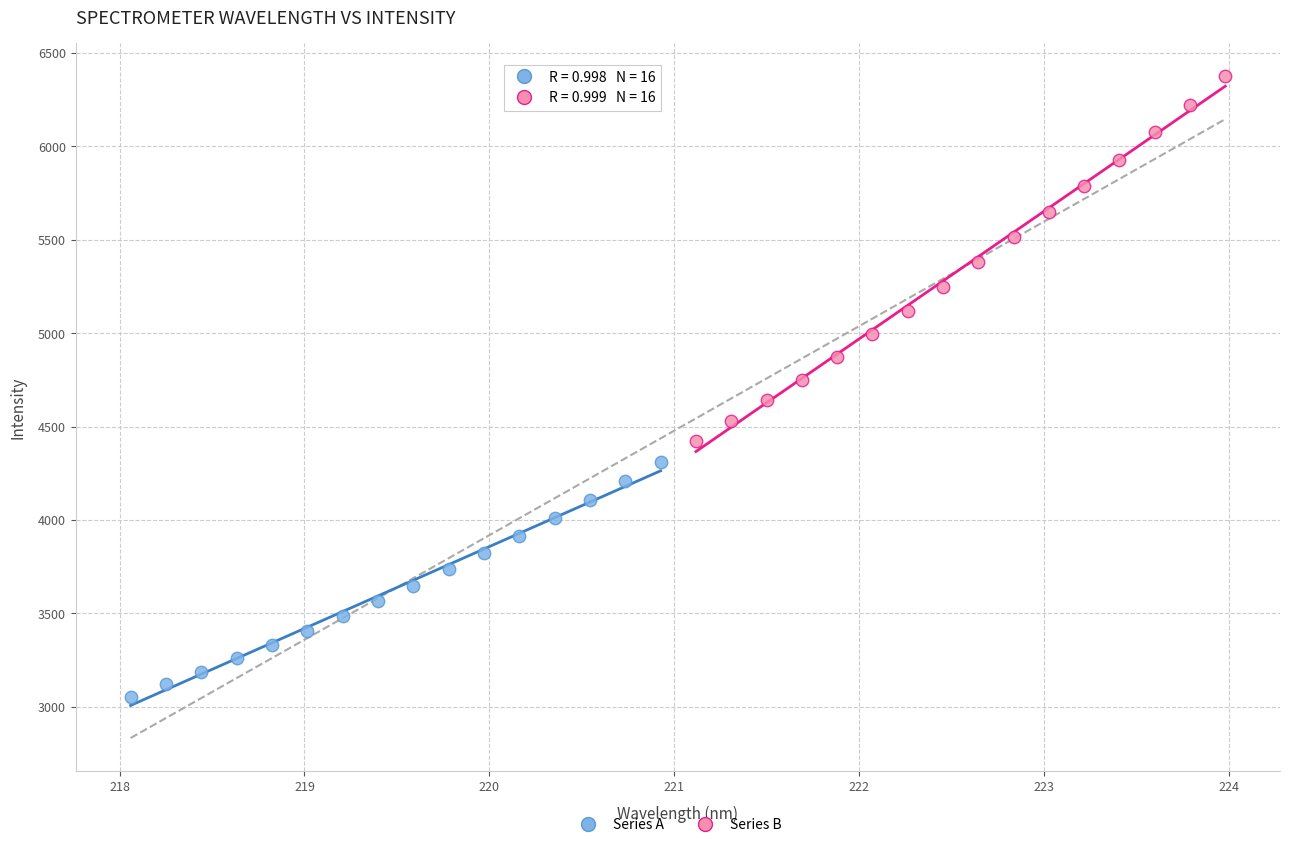

Which series has the widest spread of Y values?

Series B